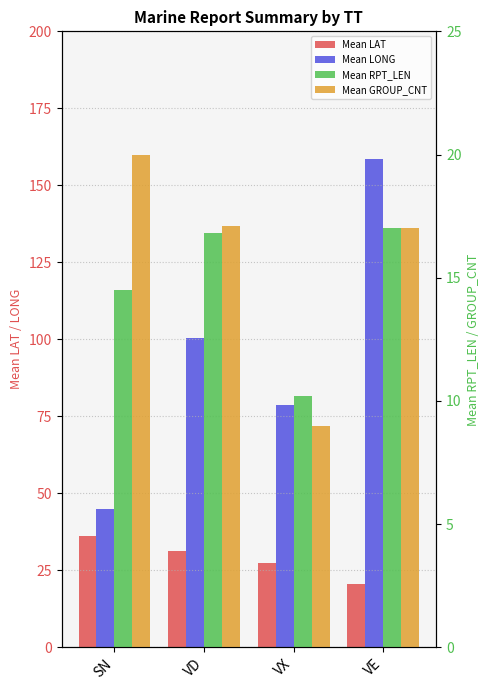

How many values in the Mean LAT series exceed 31?

2